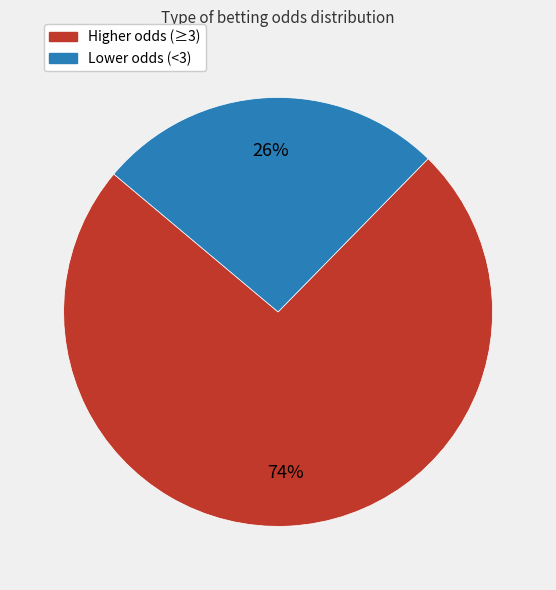

To the nearest percent, what is the average slice percentage?

50%